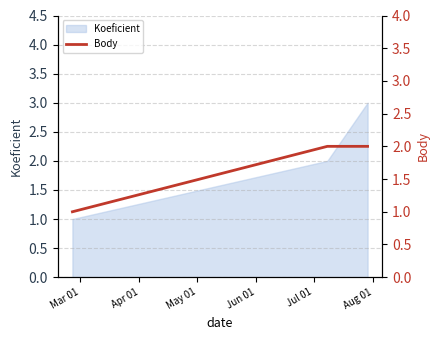

Does the chart display data point markers on the line(s)?

No